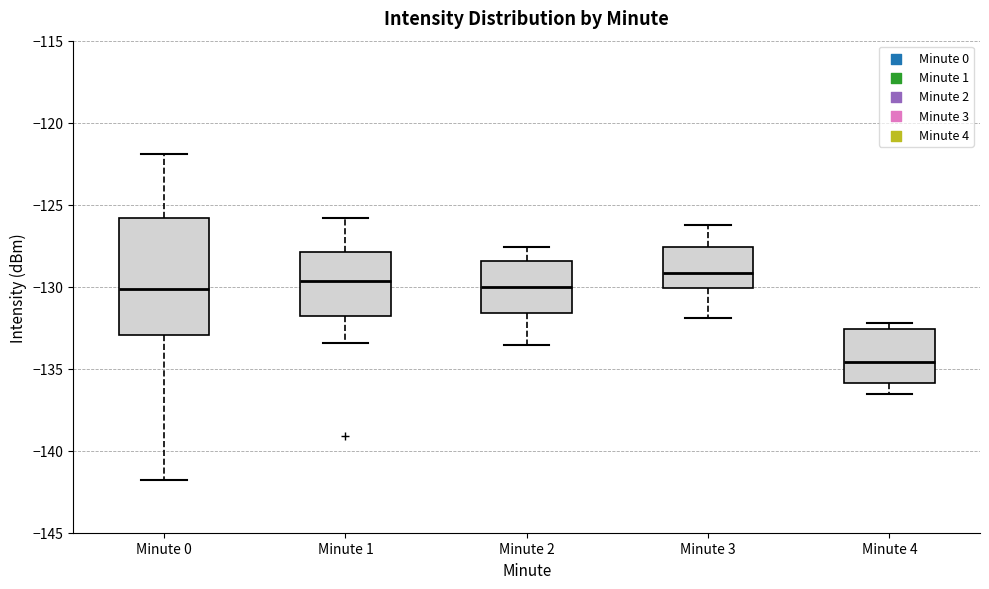

Reading left to right, read every box against the y-axis: the position of its median line, the range the box covers, and the ends of its whiskers. The values are not printed on the chart, so give them approximately, as read against the axis.

Minute 0: median -130.0, box -133.0 to -126.0, whiskers -142.0 to -122.0
Minute 1: median -129.5, box -132.0 to -128.0, whiskers -133.5 to -126.0
Minute 2: median -130.0, box -131.5 to -128.5, whiskers -133.5 to -127.5
Minute 3: median -129.0, box -130.0 to -127.5, whiskers -132.0 to -126.0
Minute 4: median -134.5, box -136.0 to -132.5, whiskers -136.5 to -132.0